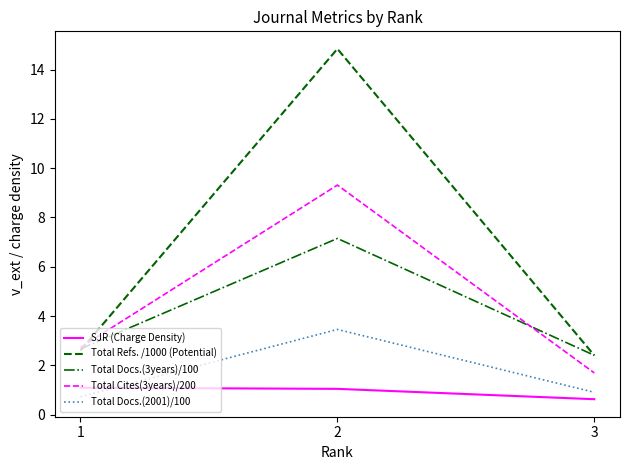

Where is Total Docs.(2001)/100 nearest to the value 2?

3